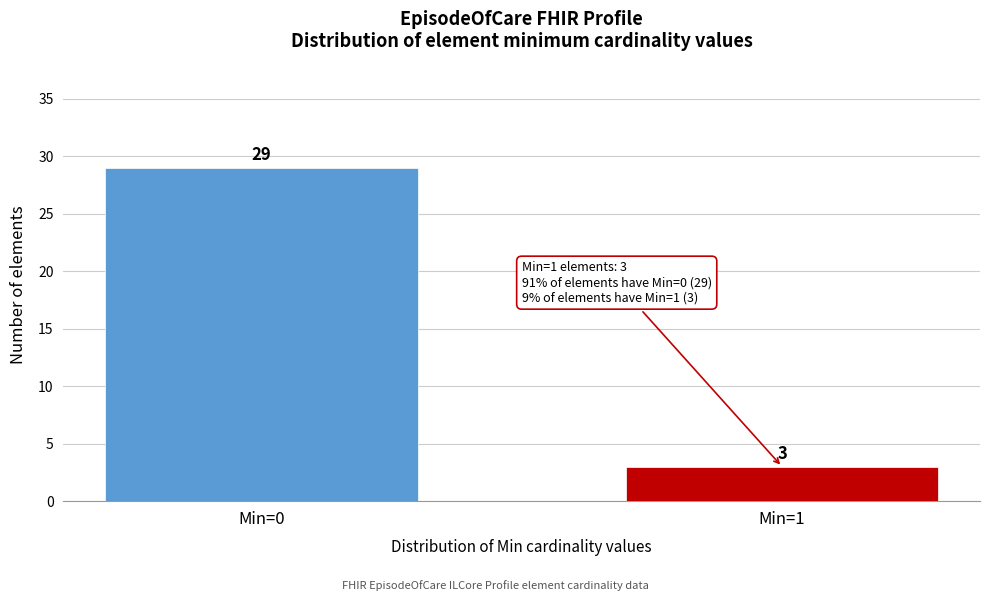

Reading left to right, what are all the values shown in this chart?

29	3